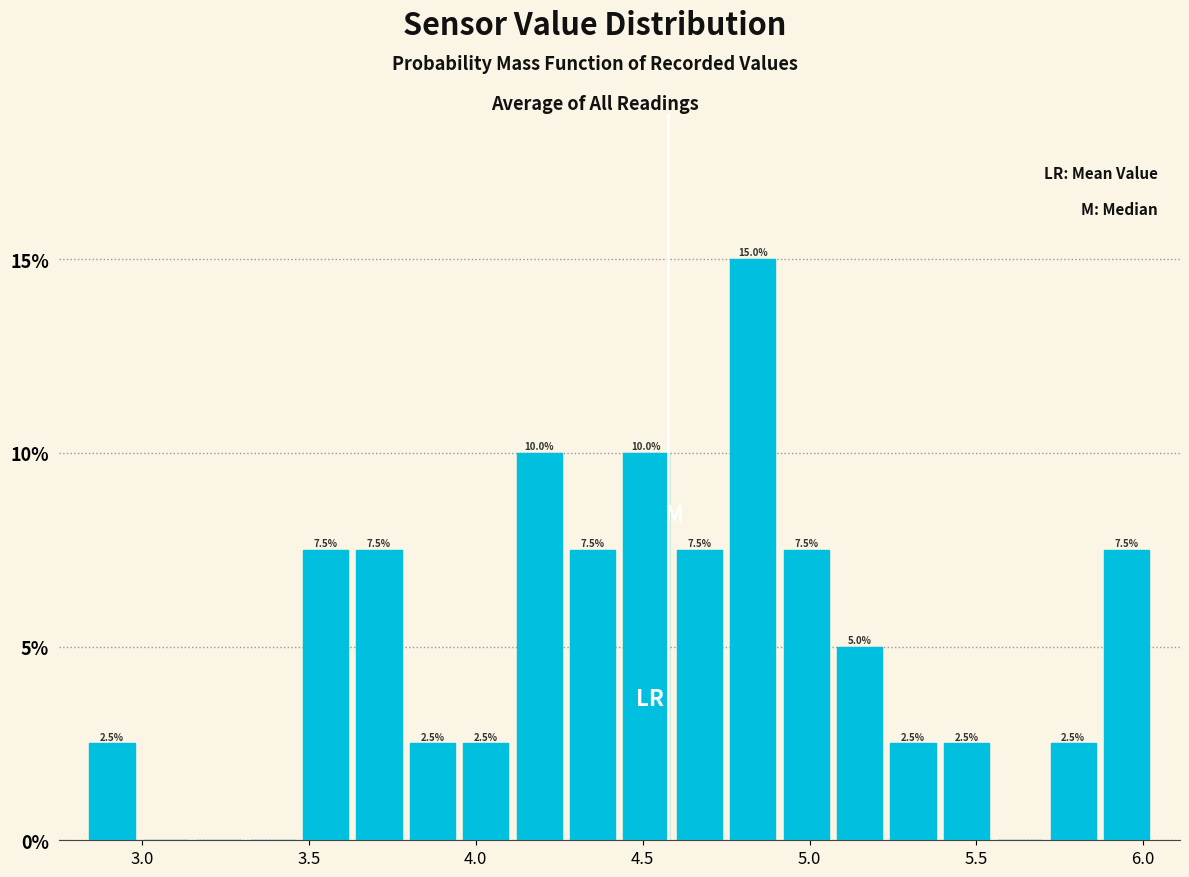

Around what value on the x-axis is the tallest bar? Give the approximate position of its centre, as read against the axis.

4.85